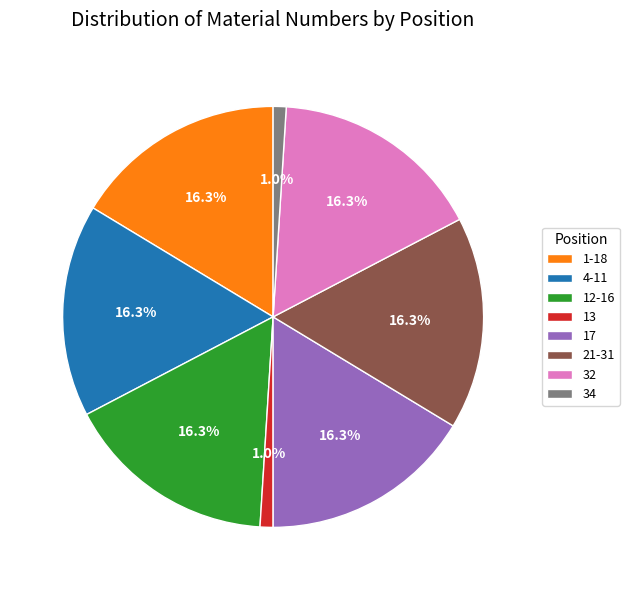

Does 17 represent more than half of the total?

No